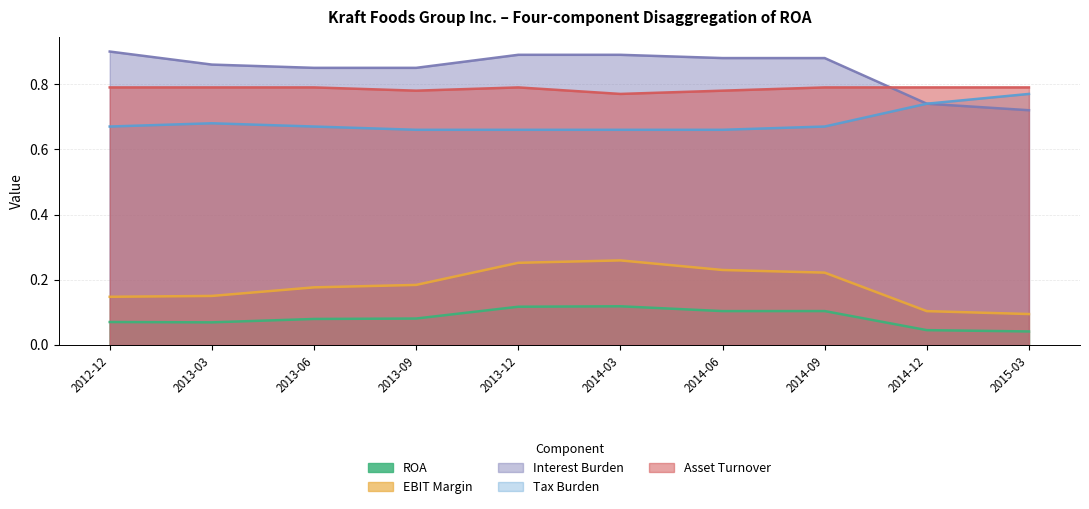

The Asset Turnover series shows 1.2 at 2014-09-27. True or false?

False